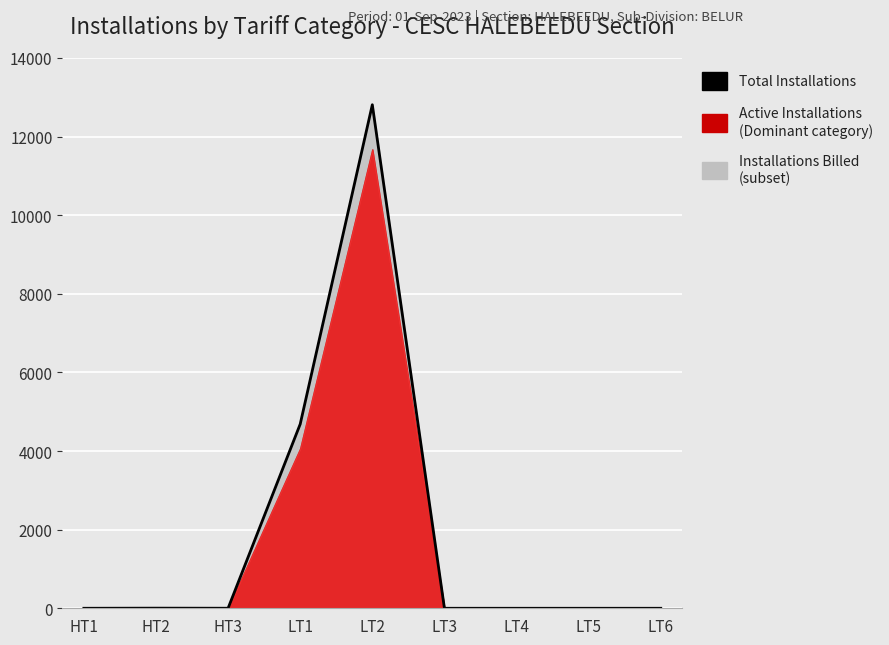

How many points are higher than both their immediate neighbors (excluding endpoints)?

2